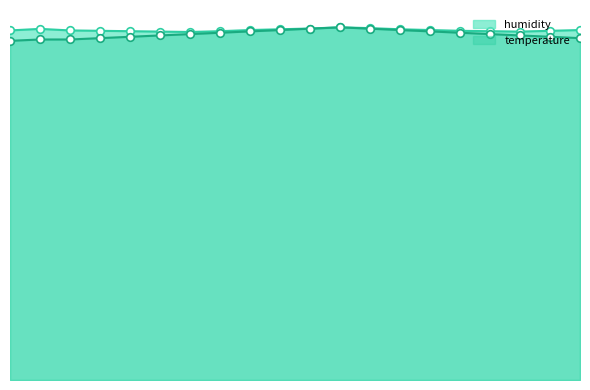

Which series contains the highest Y value?

humidity